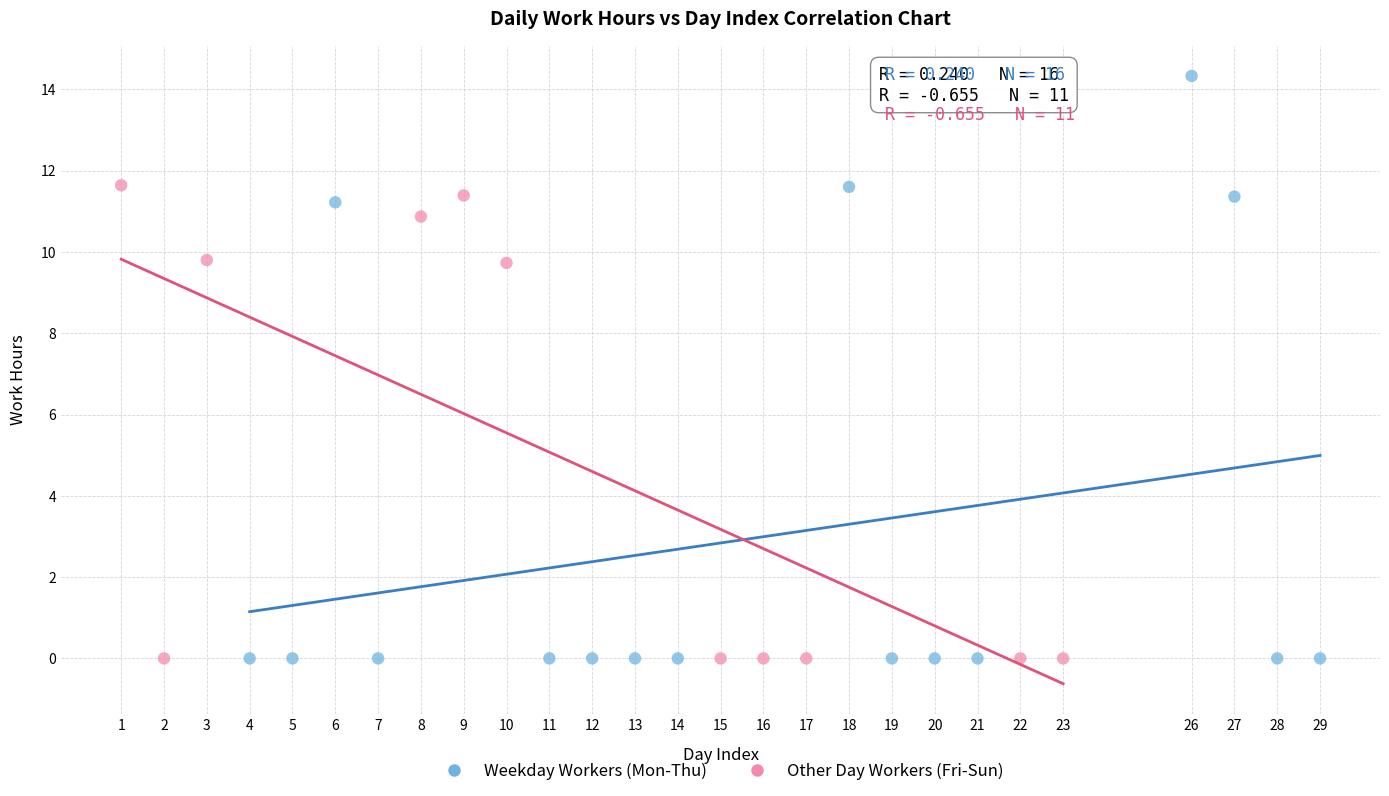

Which series has the largest Y range (max minus min)?

Weekday Workers (Mon-Thu)